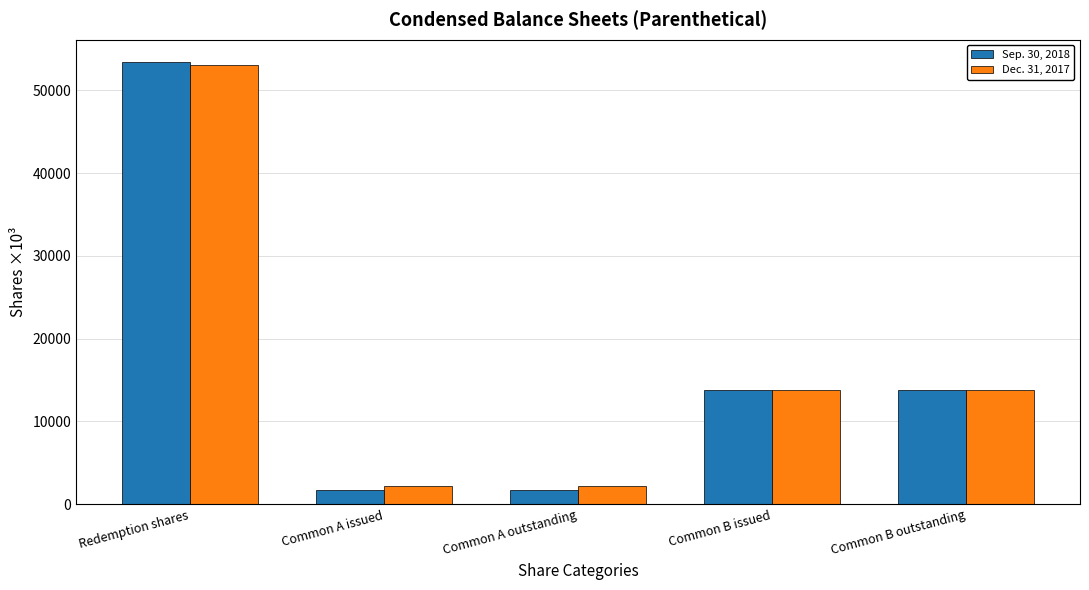

Count the number of data series in this chart.

2